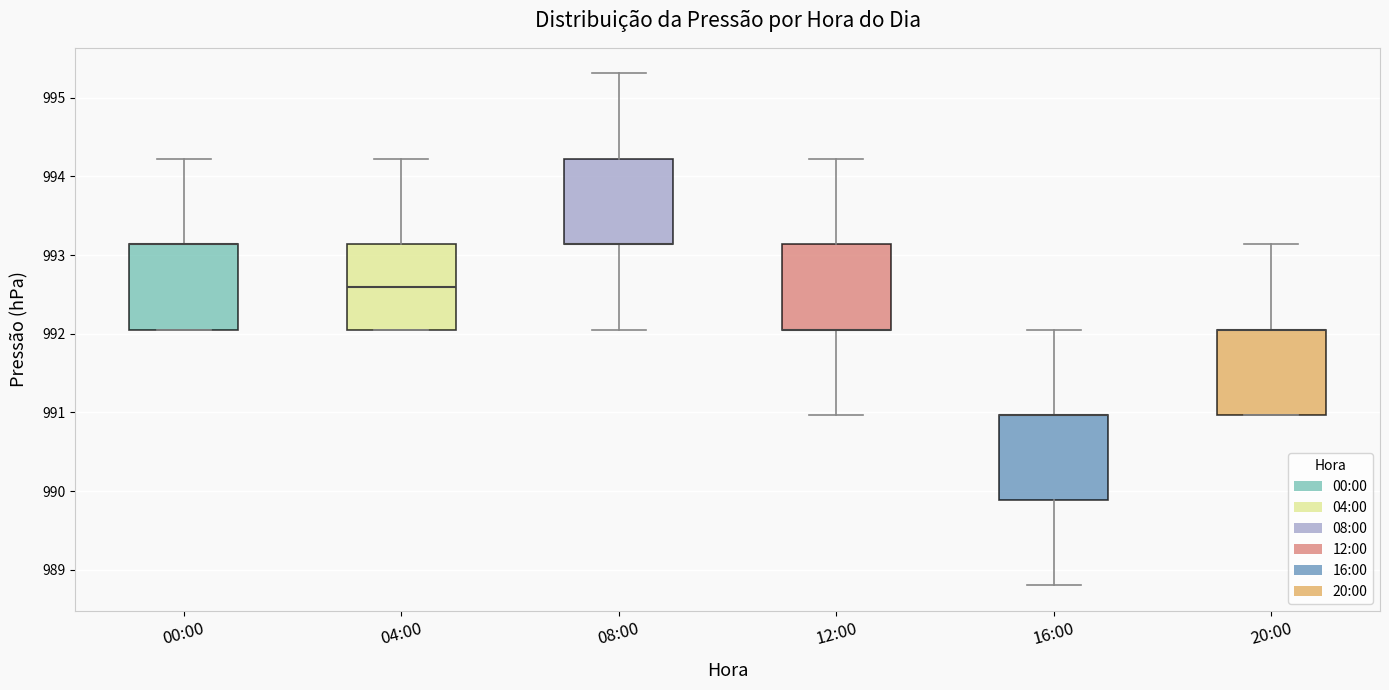

Reading left to right, read every box against the y-axis: the position of its median line, the range the box covers, and the ends of its whiskers. The values are not printed on the chart, so give them approximately, as read against the axis.

00:00: median 993.1 (drawn on the box's upper edge), box 992.1 to 993.1, whiskers 992.1 to 994.2
04:00: median 992.6, box 992.1 to 993.1, whiskers 992.1 to 994.2
08:00: median 993.1 (drawn on the box's lower edge), box 993.1 to 994.2, whiskers 992.1 to 995.3
12:00: median 992.1 (drawn on the box's lower edge), box 992.1 to 993.1, whiskers 991.0 to 994.2
16:00: median 991.0 (drawn on the box's upper edge), box 989.9 to 991.0, whiskers 988.8 to 992.1
20:00: median 992.1 (drawn on the box's upper edge), box 991.0 to 992.1, whiskers 991.0 to 993.1